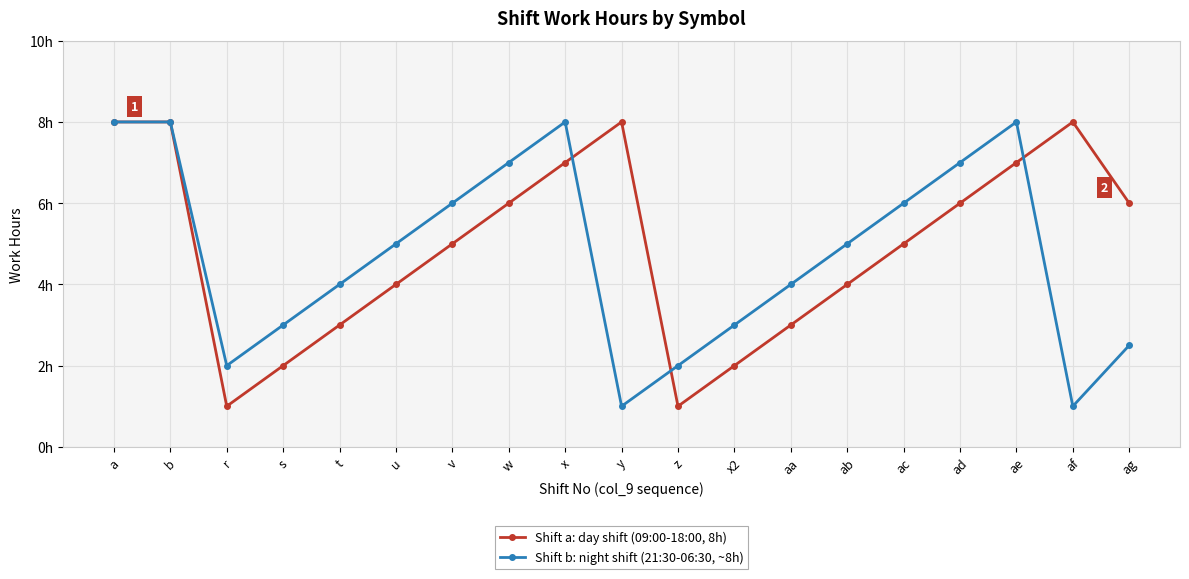

How many times do Shift b: night shift (21:30-06:30, ~8h) and Shift a: day shift (09:00-18:00, 8h) cross each other?

3